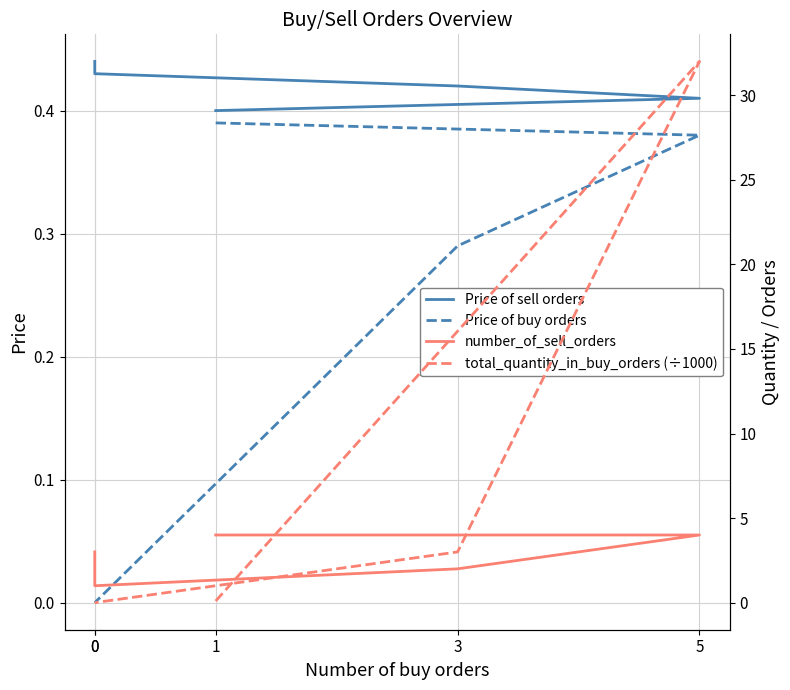

What is the difference between the maximum and second lowest values in the total_quantity_in_buy_orders (÷1000) series?

32.0